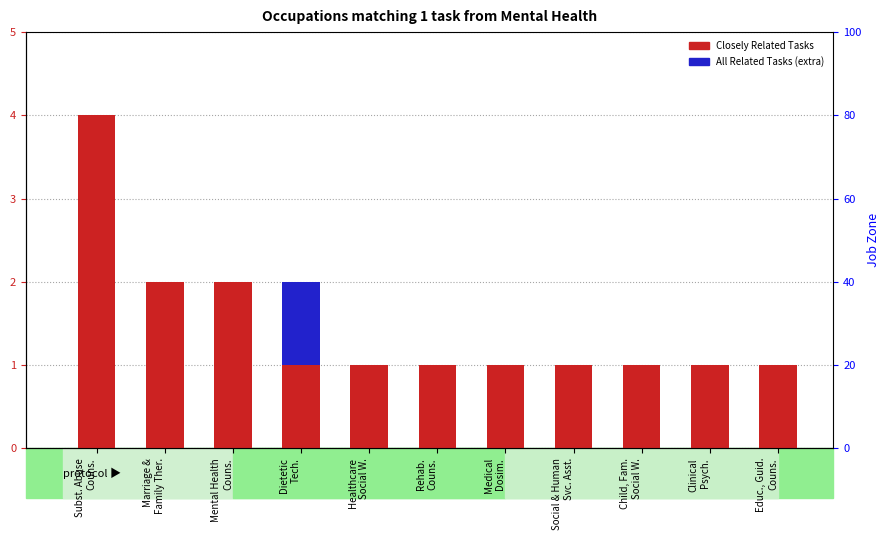

What are all the series names shown in the legend?

Closely Related Tasks, All Related Tasks (extra)